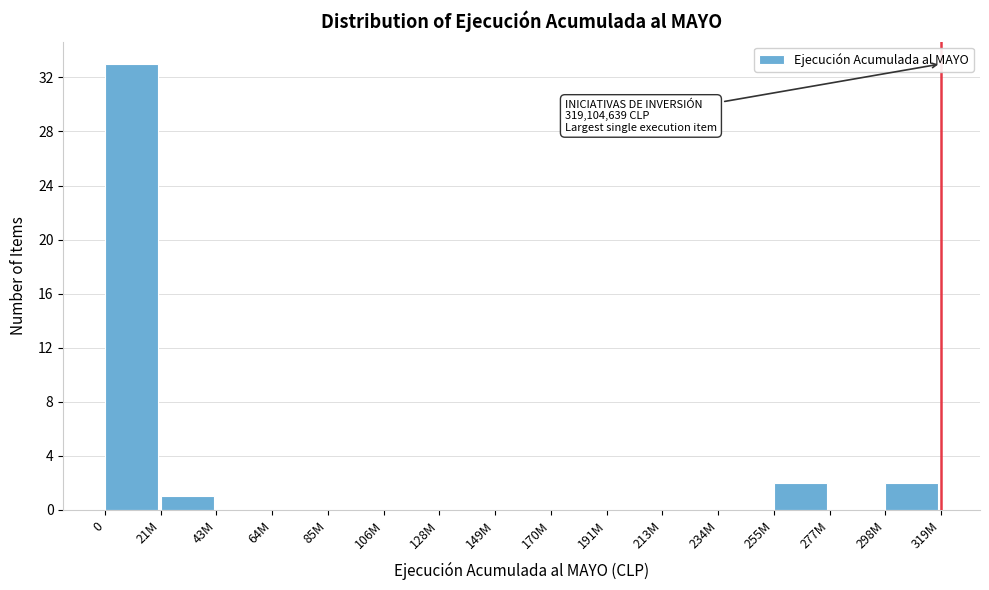

Reading left to right, transcribe all the data shown in this chart.

0=33	21M=1	43M=0	64M=0	85M=0	106M=0	128M=0	149M=0	170M=0	191M=0	213M=0	234M=0	255M=2	277M=0	298M=2